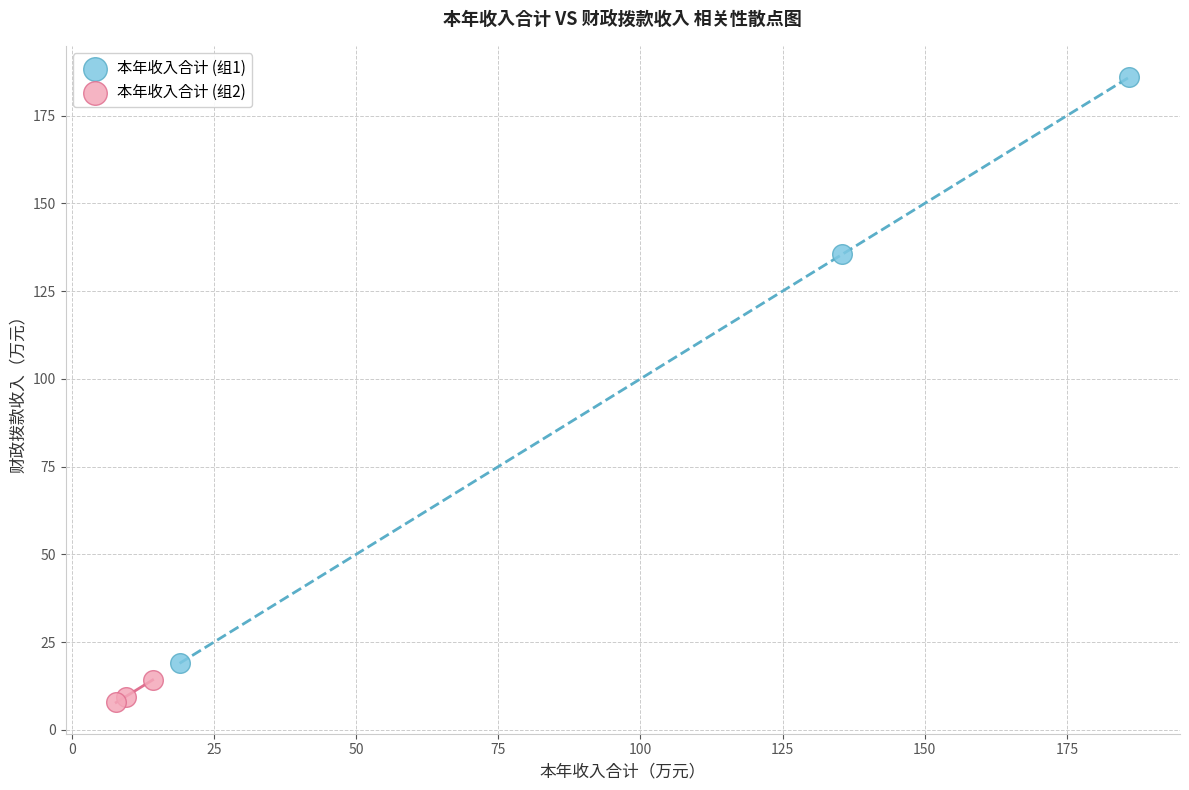

Which series contains the lowest Y value?

本年收入合计 (组2)